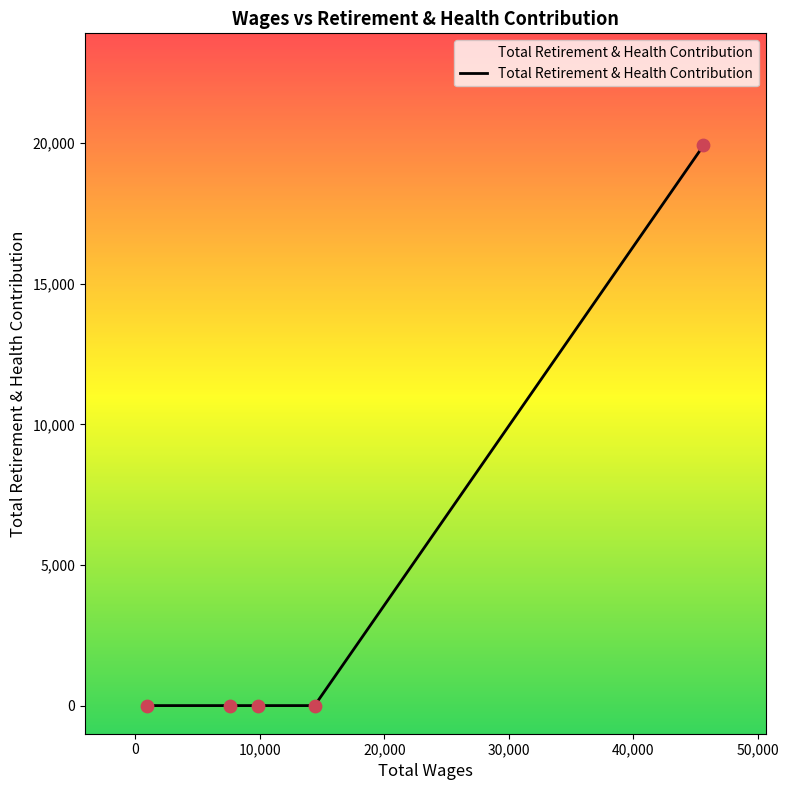

Between 960.0 and 9832.0, which is larger?

960.0